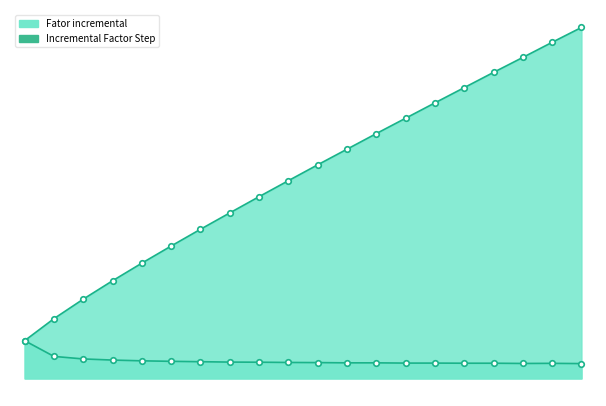

Between 10 and 16, which series saw the biggest shift?

Fator incremental line